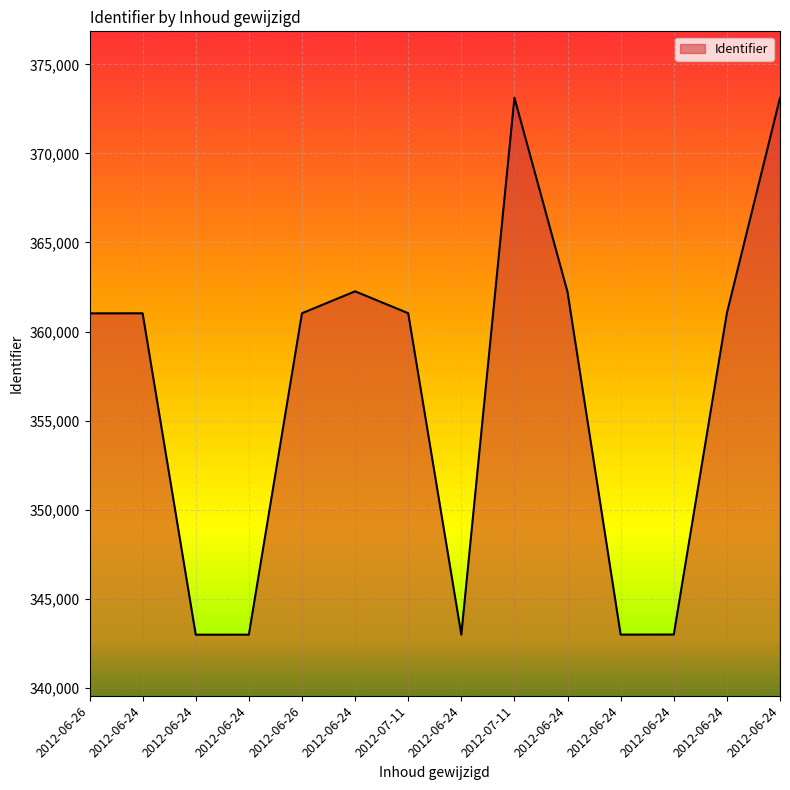

Read the value at 2012-06-26.

361018